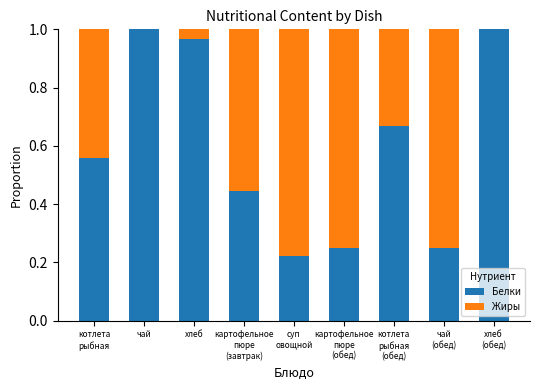

What is the sum of all Белки values?

5.4